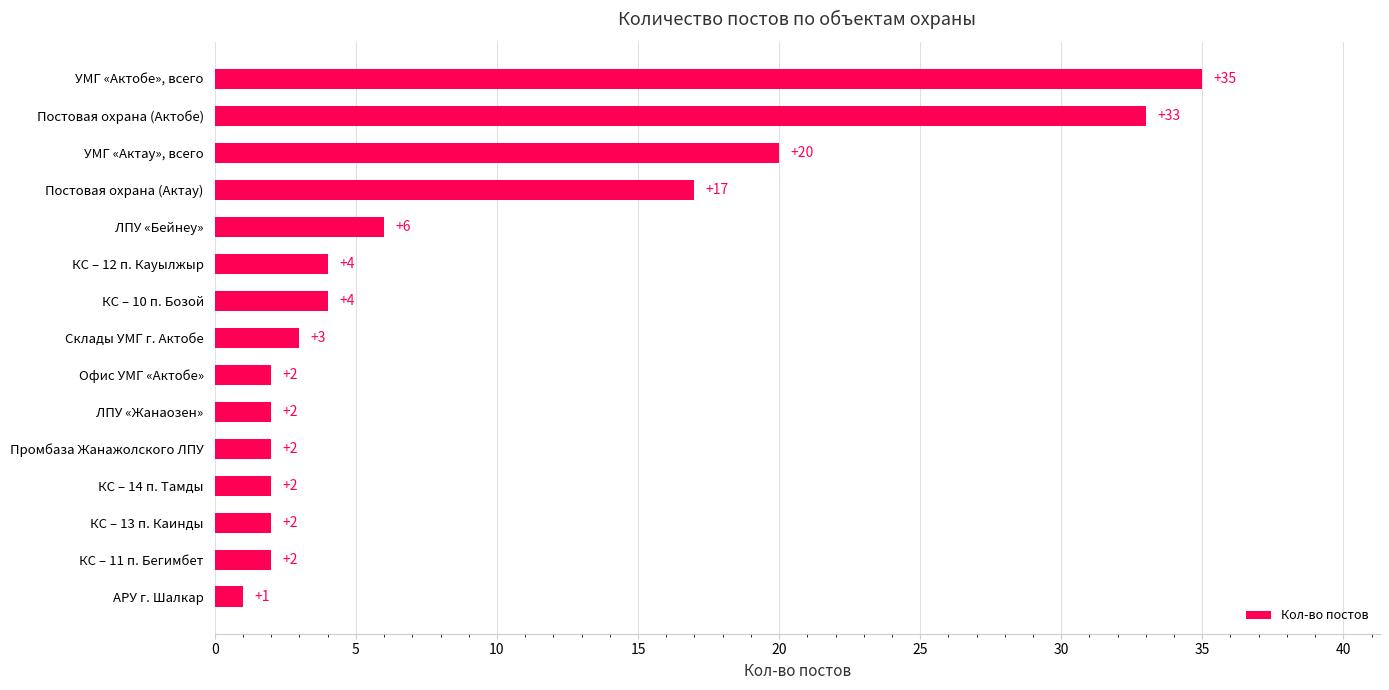

What is the sum of all values?

135